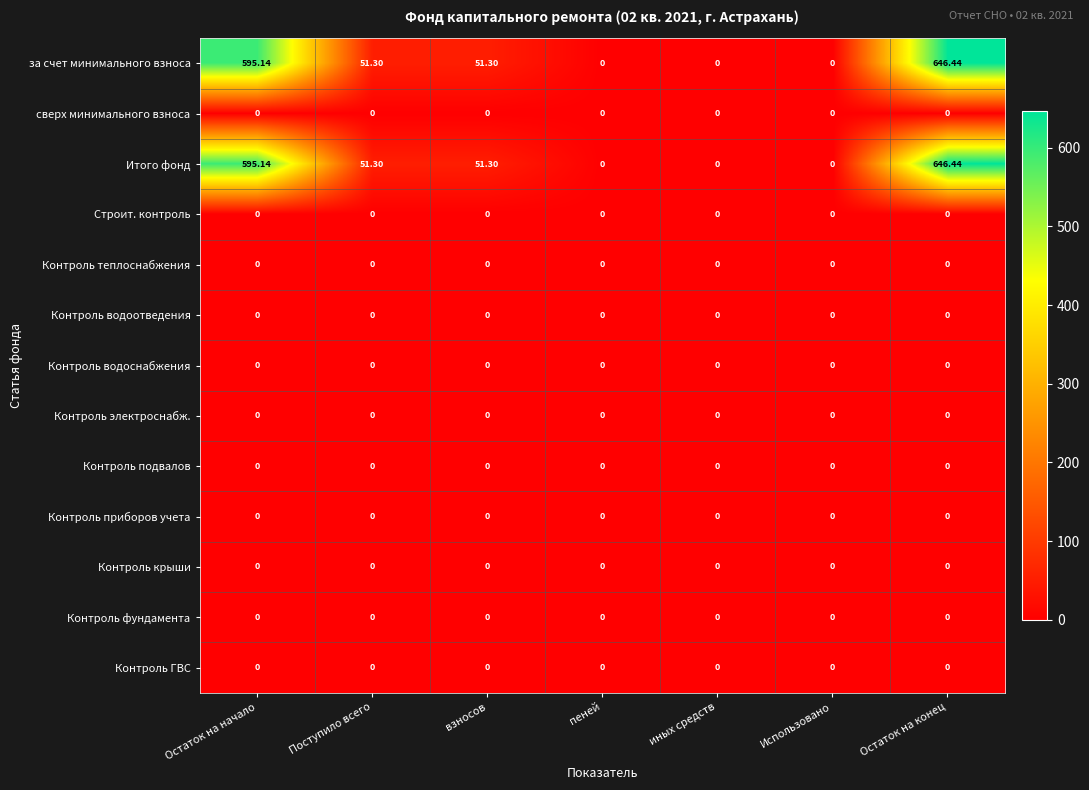

At which label does Итого фонд reach its peak?

Остаток на конец